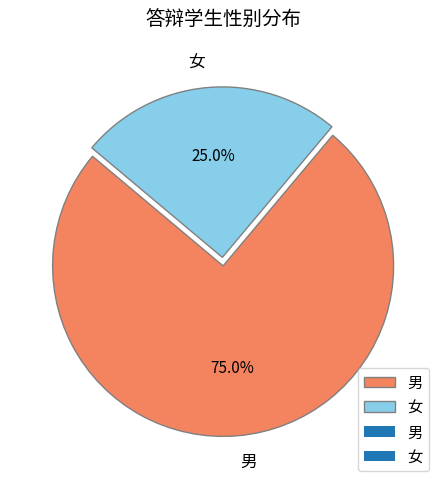

How many slices are in this pie chart?

2